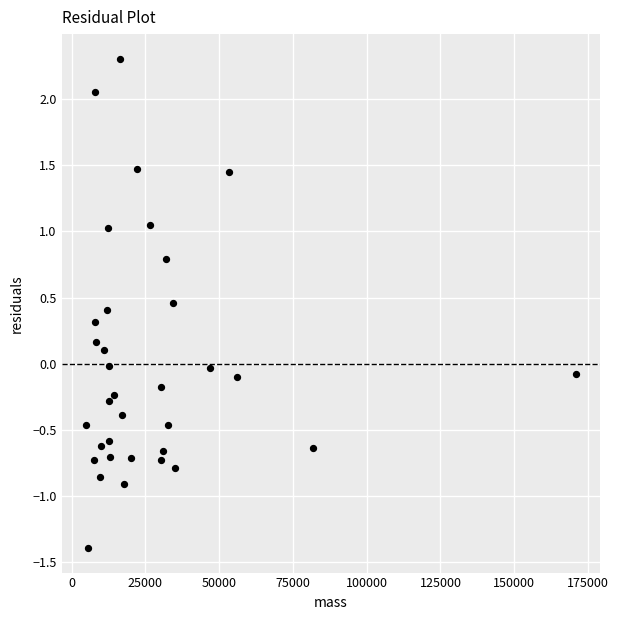

What is the range of Y values (max minus min)?

3.7